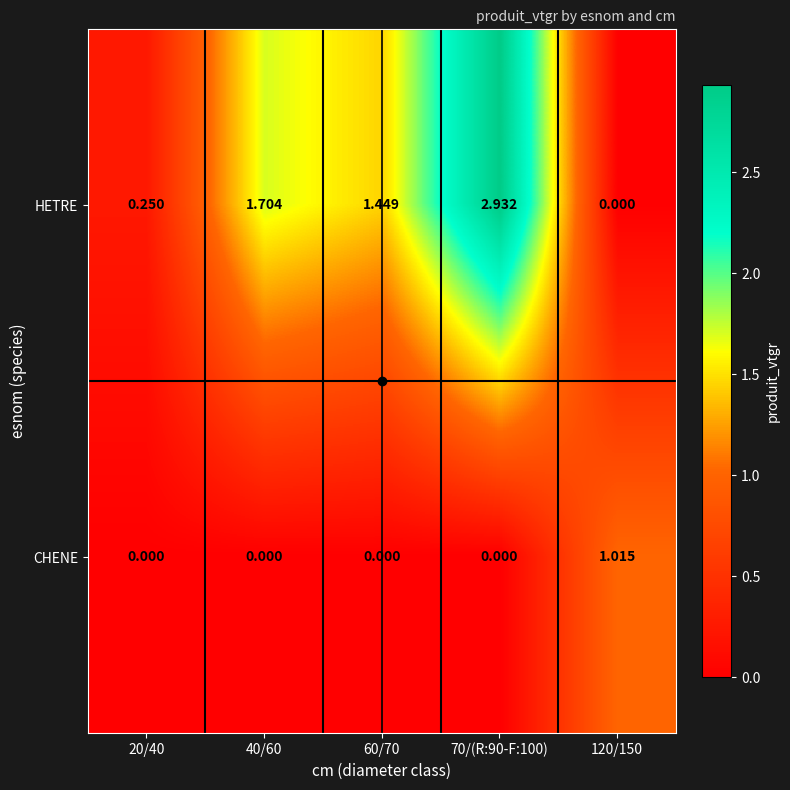

Rank the series by their maximum value, from lowest to highest.

CHENE, HETRE